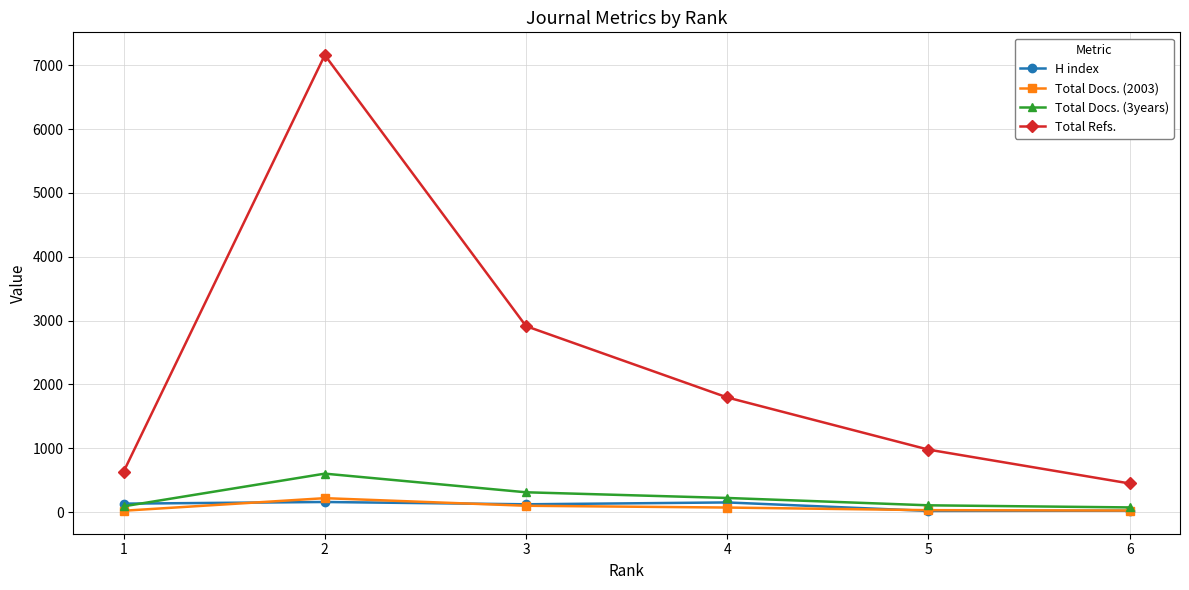

How many values in the Total Docs. (2003) series are below 73?

3